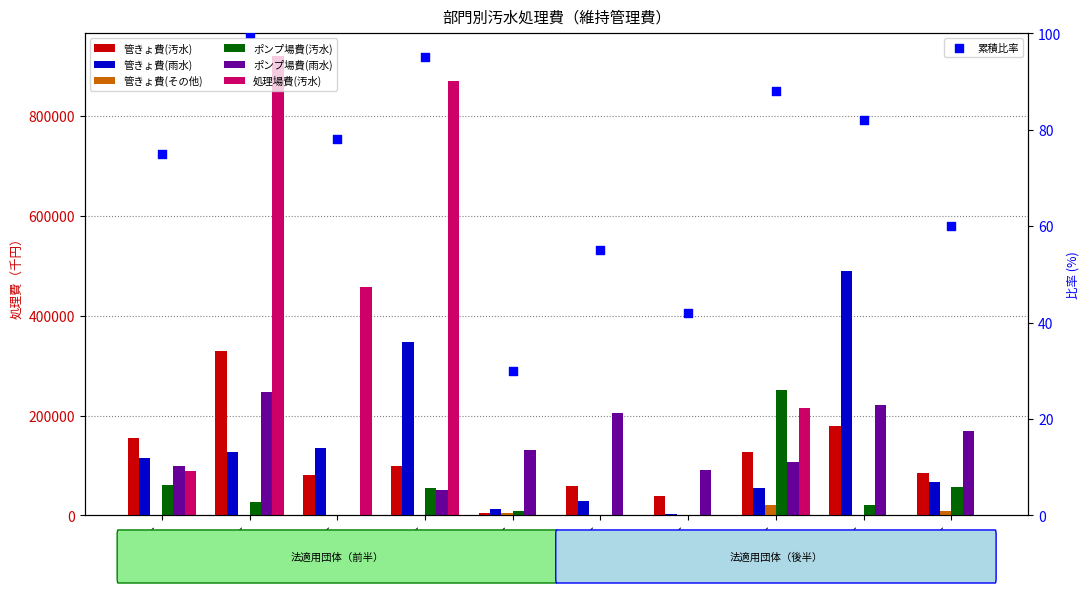

Is the value of 管きょ費(その他) at 守口市 greater than the value of ポンプ場費(汚水) at 茨木市?

No